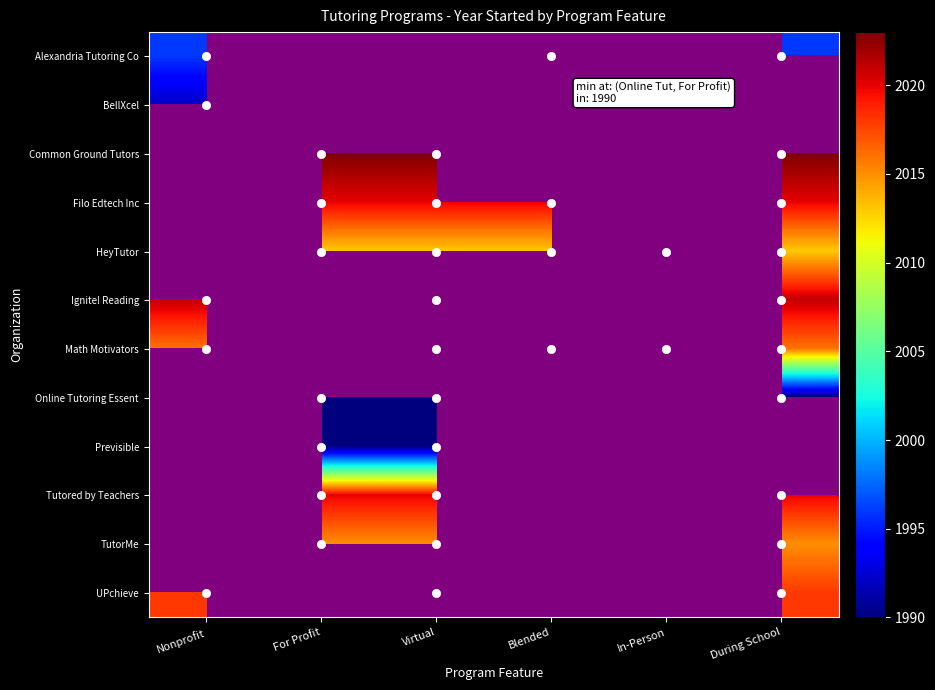

Is it true that Tutored by Teachers equals 2020.0 at For Profit?

True